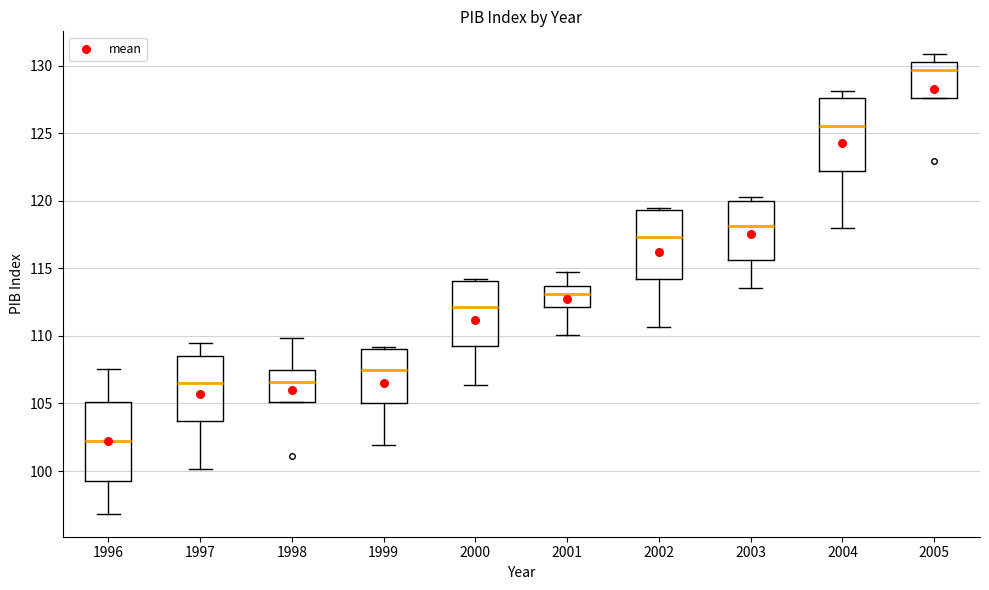

Which box's median line is the lowest?

1996